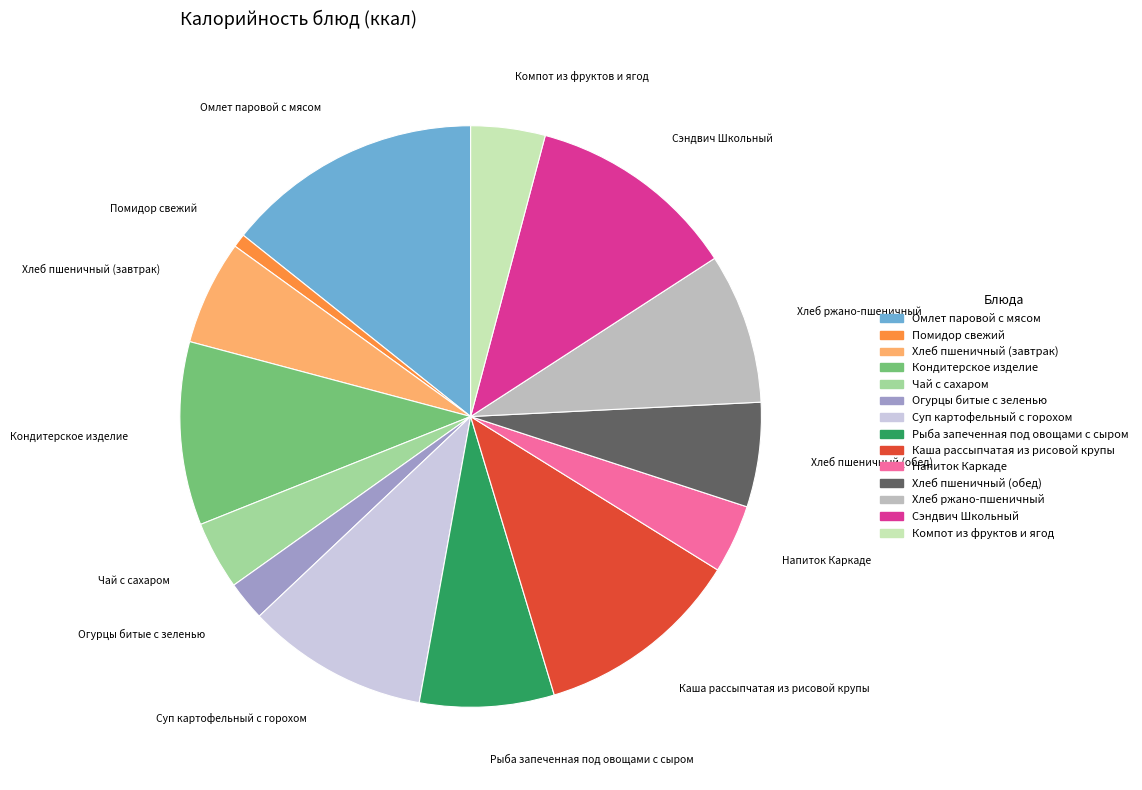

True or false: Огурцы битые с зеленью accounts for 2% of the total.

True